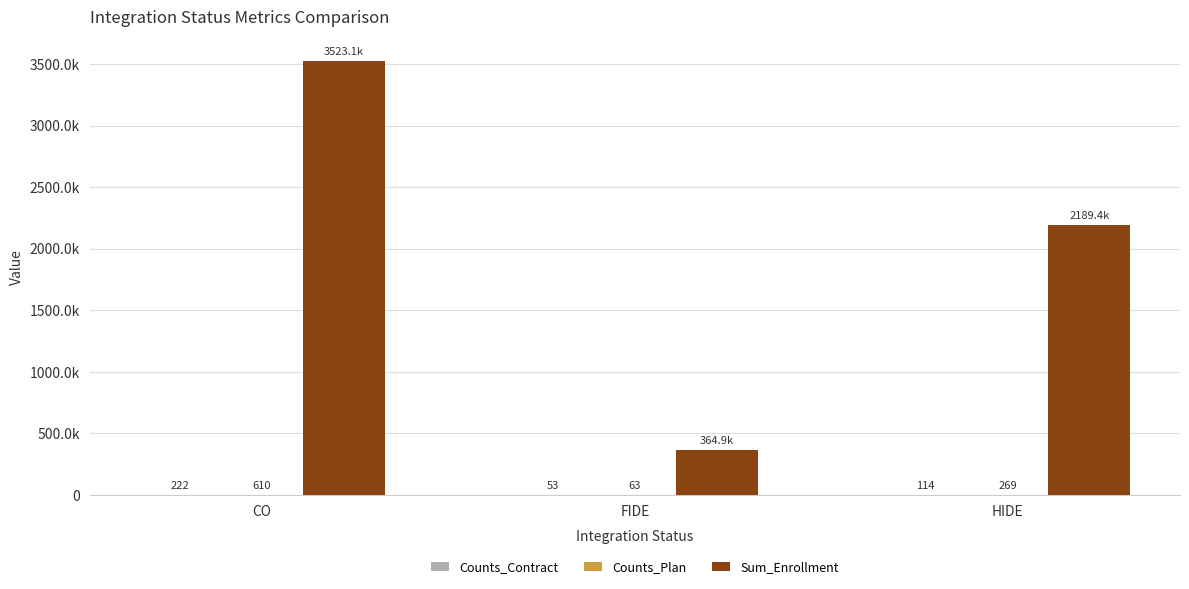

Does the chart contain stacked bars?

No